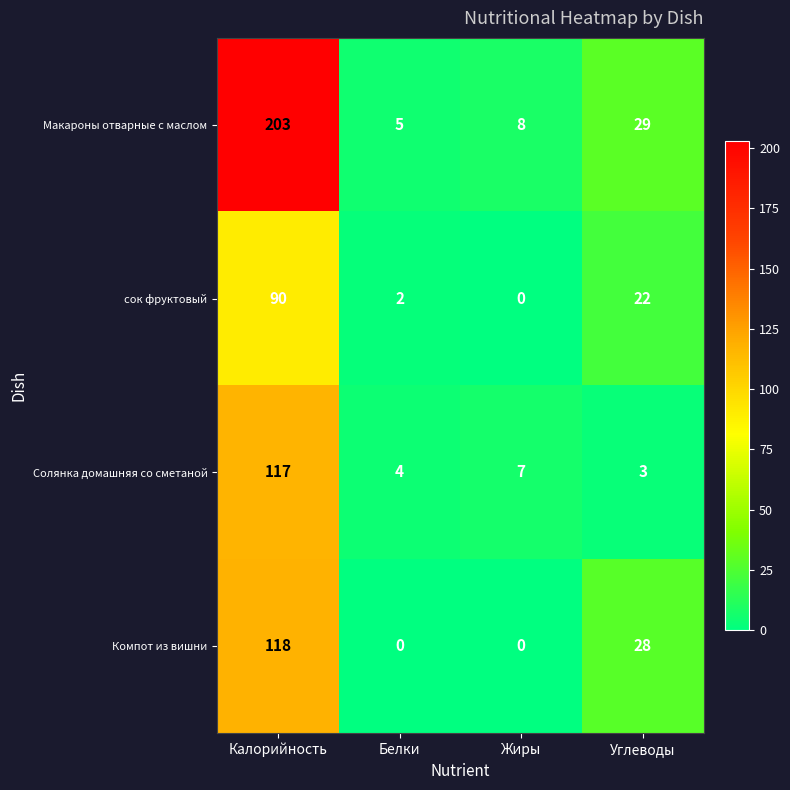

Which series has the largest total across all categories?

Макароны отварные с маслом